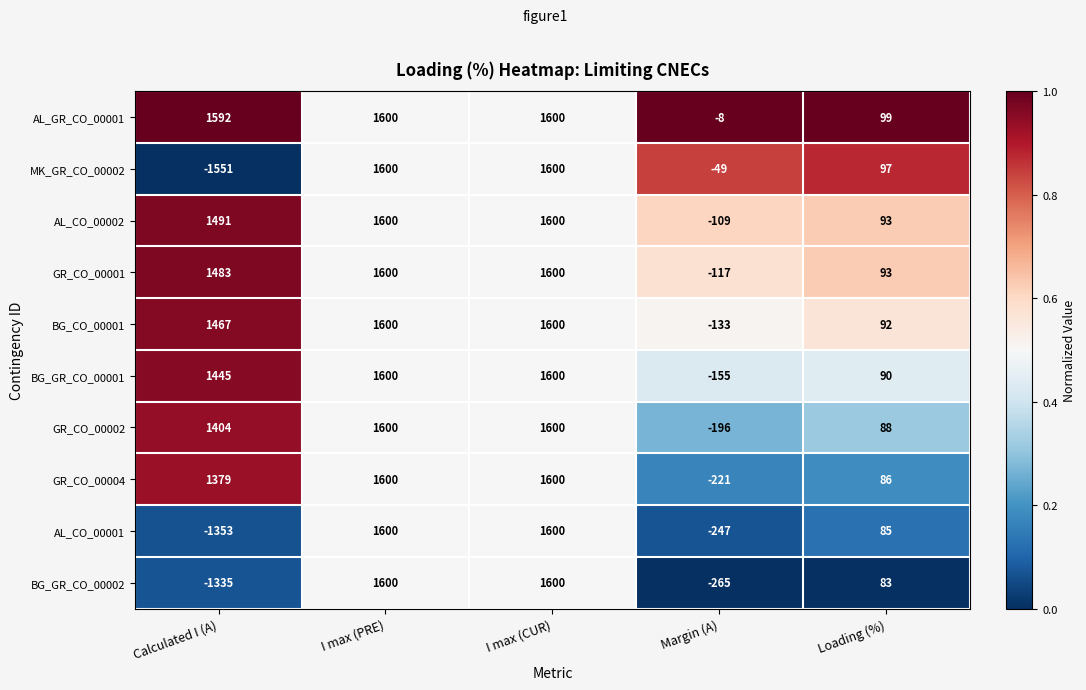

How many GR_CO_00004 values are between 86 and 1600?

4